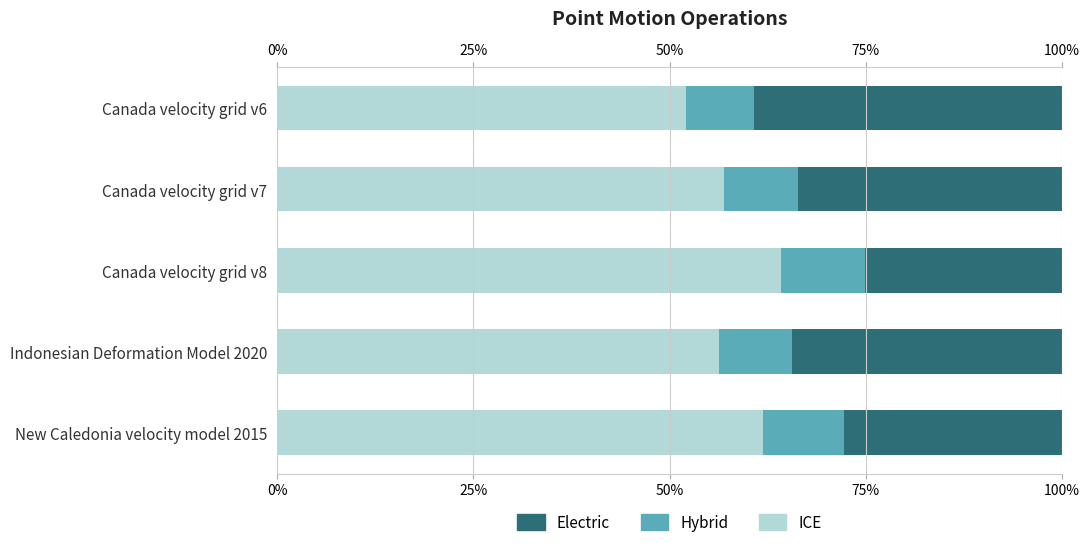

Is it true that Electric equals 0.3 at New Caledonia velocity model 2015?

True